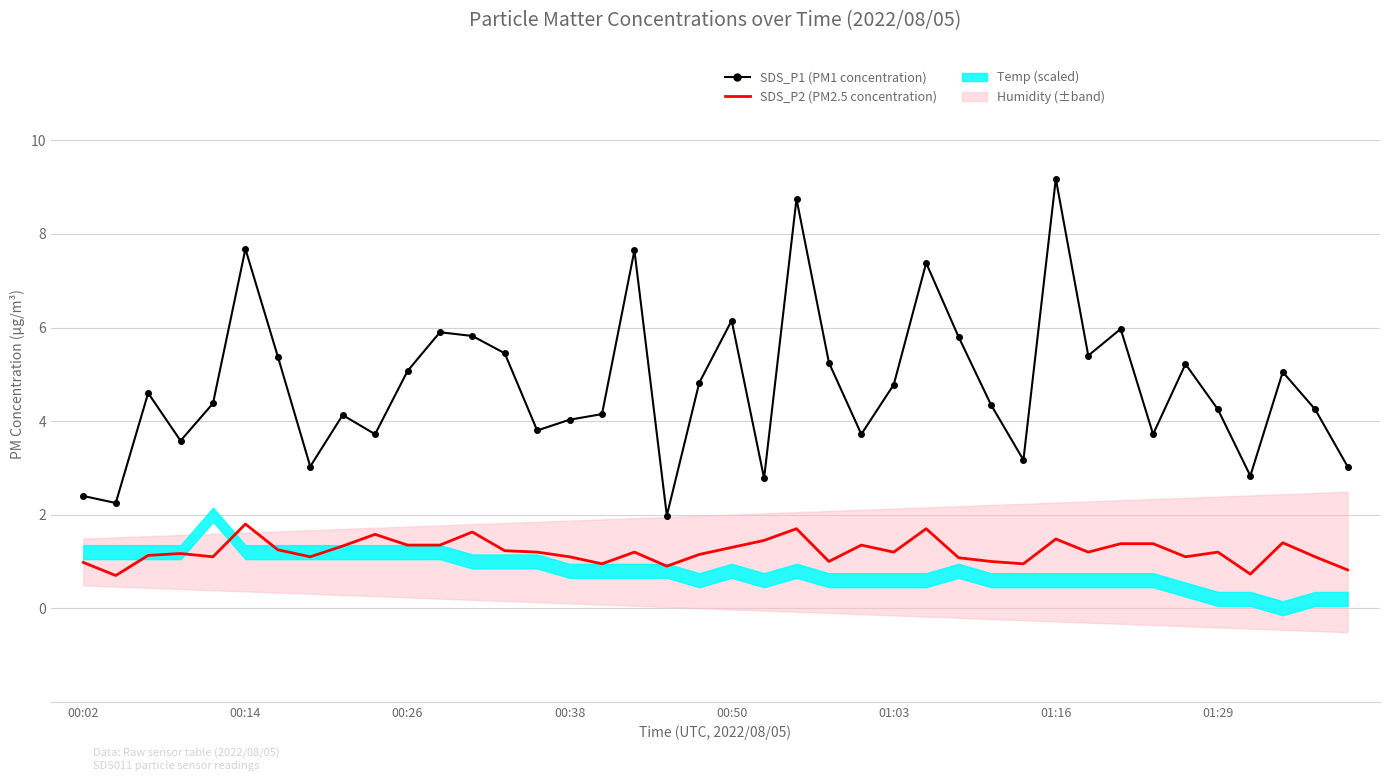

The value of SDS_P2 at 34 is 1.1. True or false?

True